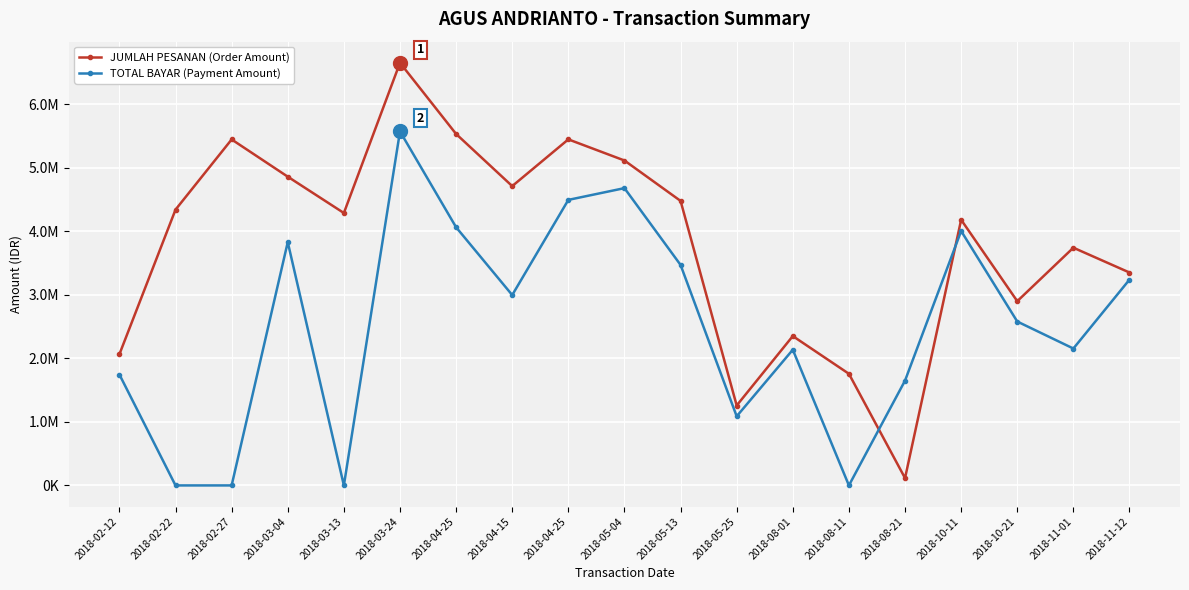

Rank the categories by JUMLAH PESANAN (Order Amount) value from lowest to highest.

2018-08-21, 2018-05-25, 2018-08-11, 2018-02-12, 2018-08-01, 2018-10-21, 2018-11-12, 2018-11-01, 2018-10-11, 2018-03-13, 2018-02-22, 2018-05-13, 2018-04-15, 2018-03-04, 2018-05-04, 2018-02-27, 2018-04-25, 2018-04-25, 2018-03-24